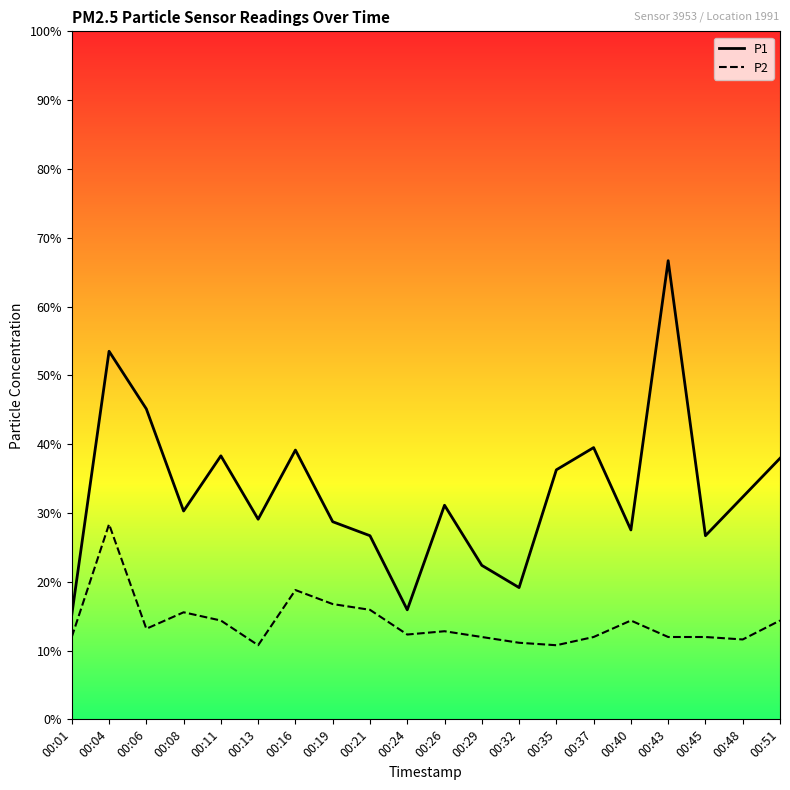

Is it true that P2 equals 0.4 at 00:13?

False